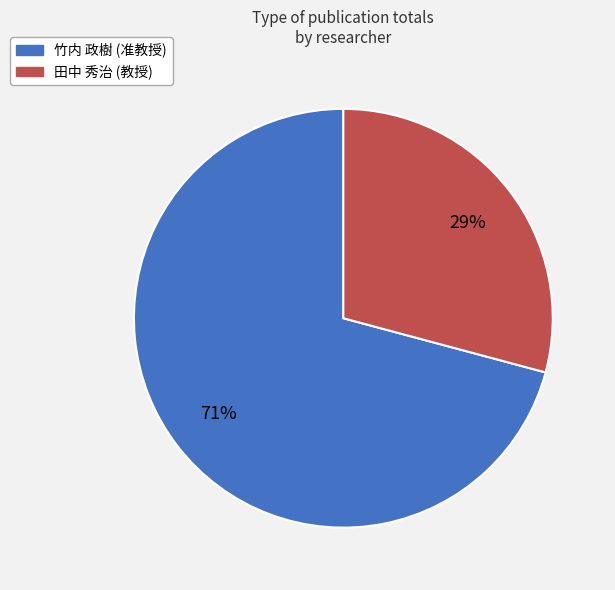

The 竹内 政樹 (准教授) slice represents 71% of the pie. True or false?

True